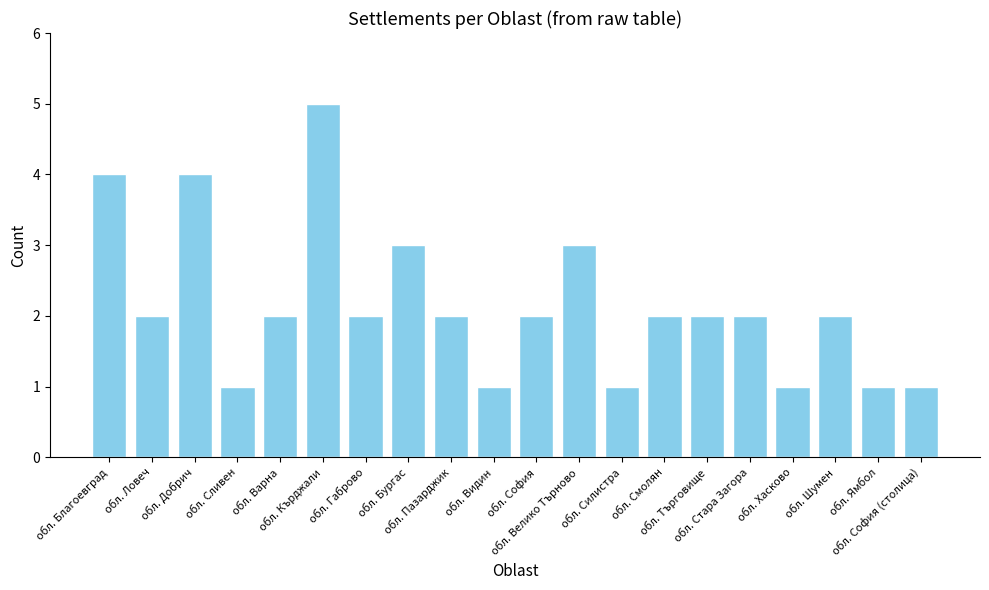

What is the greatest value displayed?

5